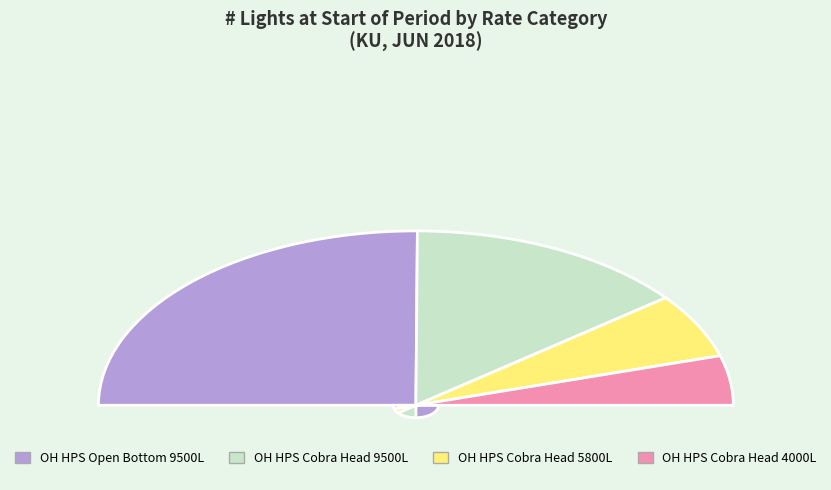

Rank the categories by value from lowest to highest.

OH HPS Cobra Head 4000L, OH HPS Cobra Head 5800L, OH HPS Cobra Head 9500L, OH HPS Open Bottom 9500L